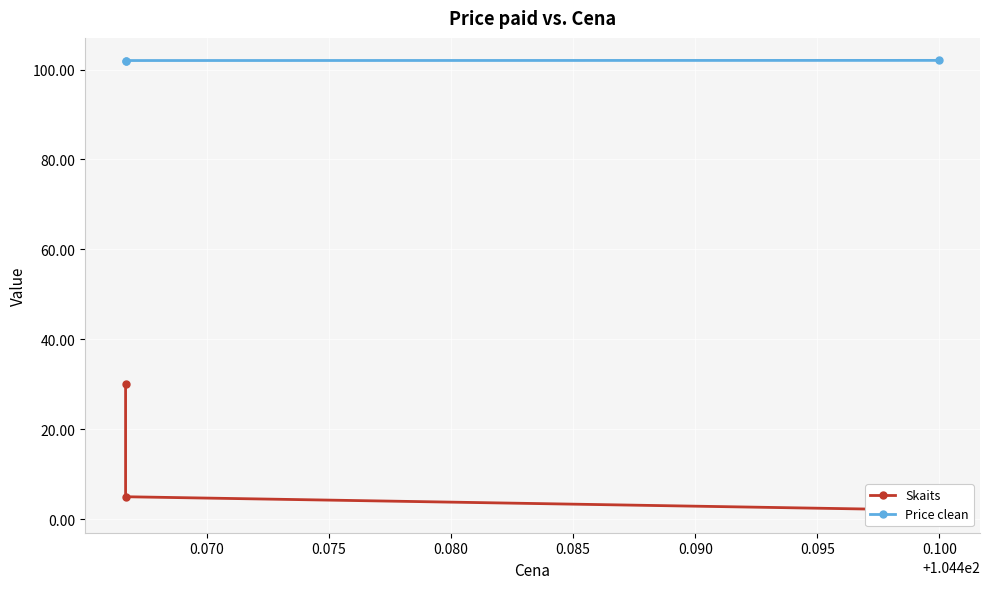

Is it true that Price clean equals 102.0 at 0.070?

True